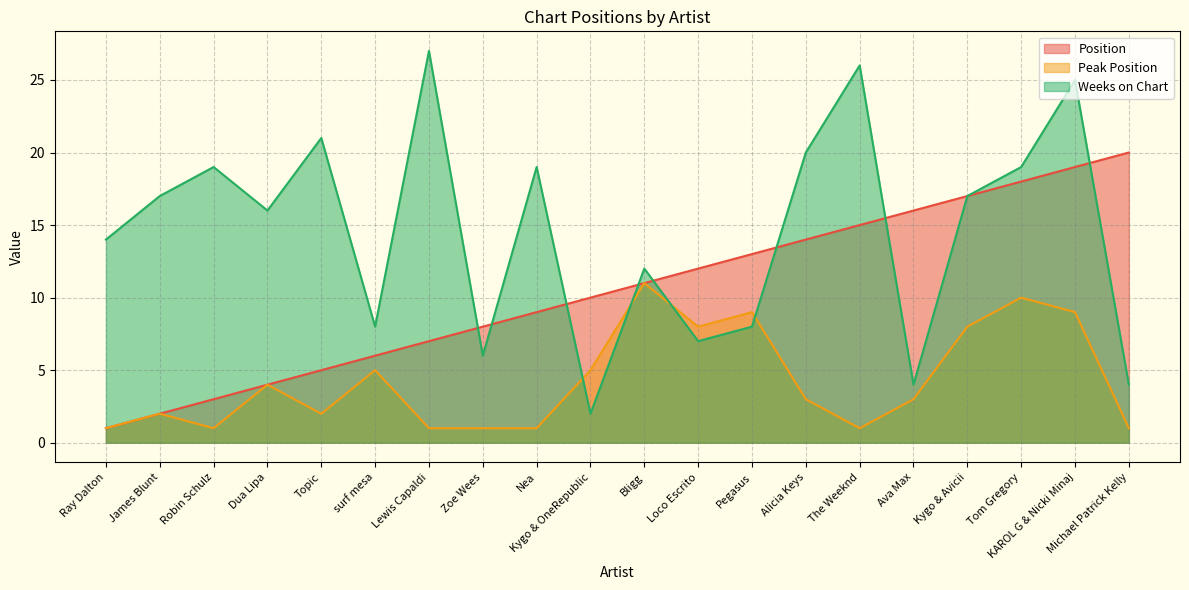

True or false: Position has more than 2 interior local peaks.

False